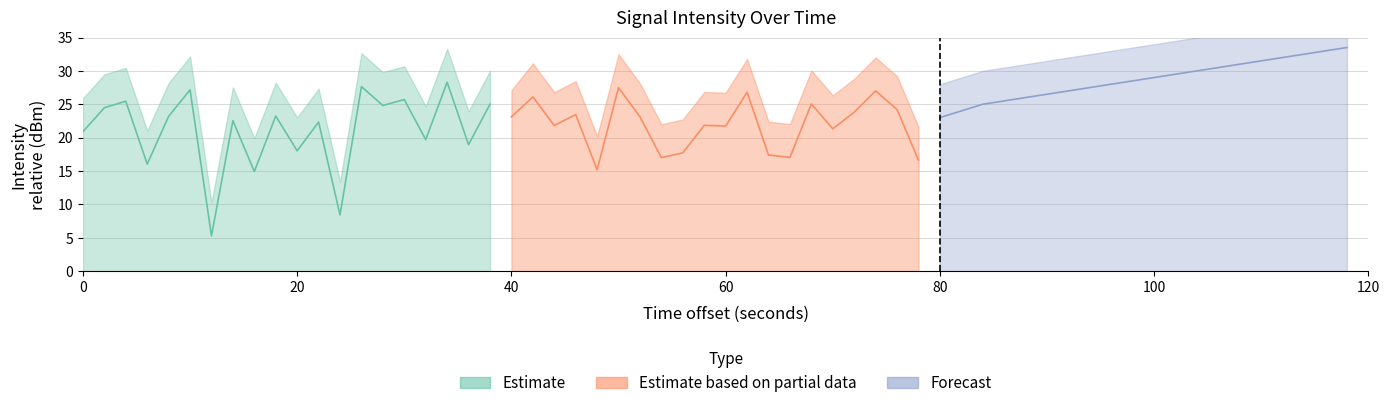

What is the difference between the maximum and second lowest values in the Estimate series?

19.9